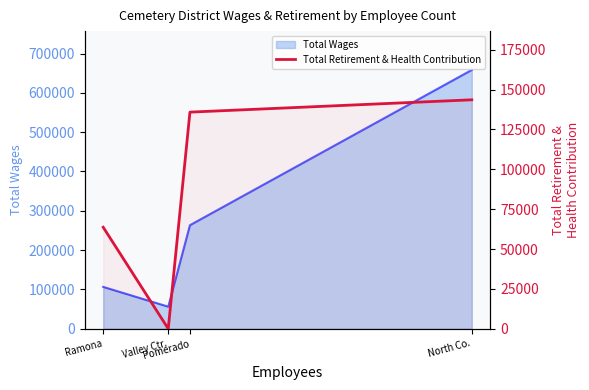

How many lines are shown in the chart?

1